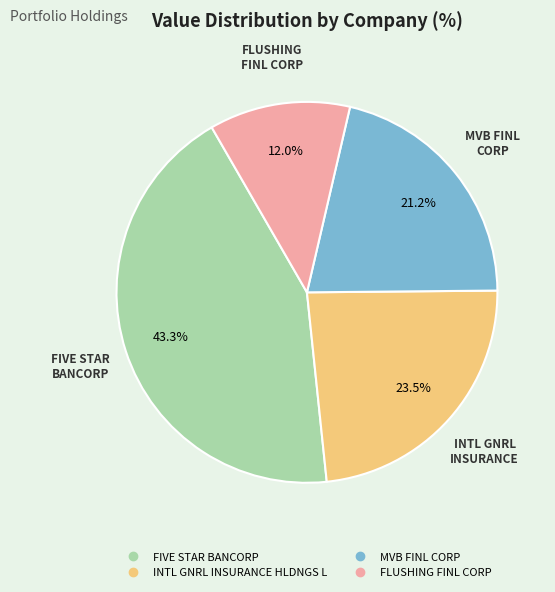

To the nearest percent, what percentage of the pie is FIVE STAR BANCORP?

43%